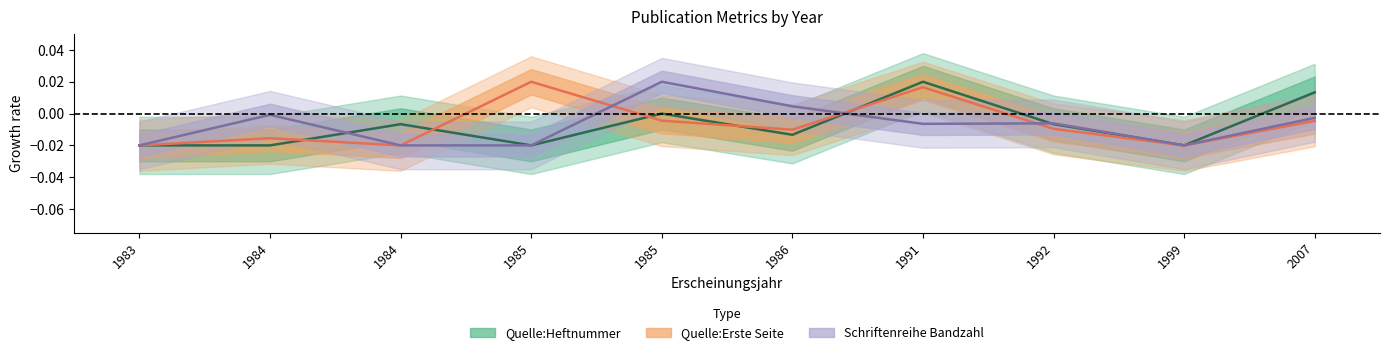

How many times do Schriftenreihe Bandzahl and Quelle:Erste Seite cross each other?

3